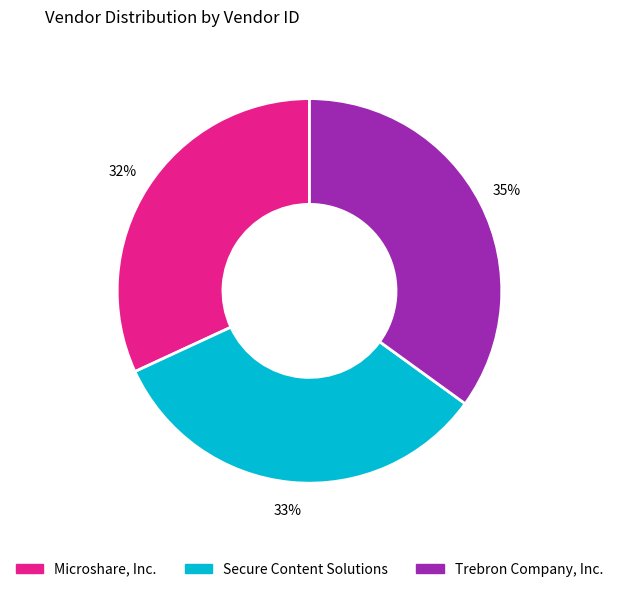

Rank the categories by value from lowest to highest.

Microshare, Inc., Secure Content Solutions, Trebron Company, Inc.